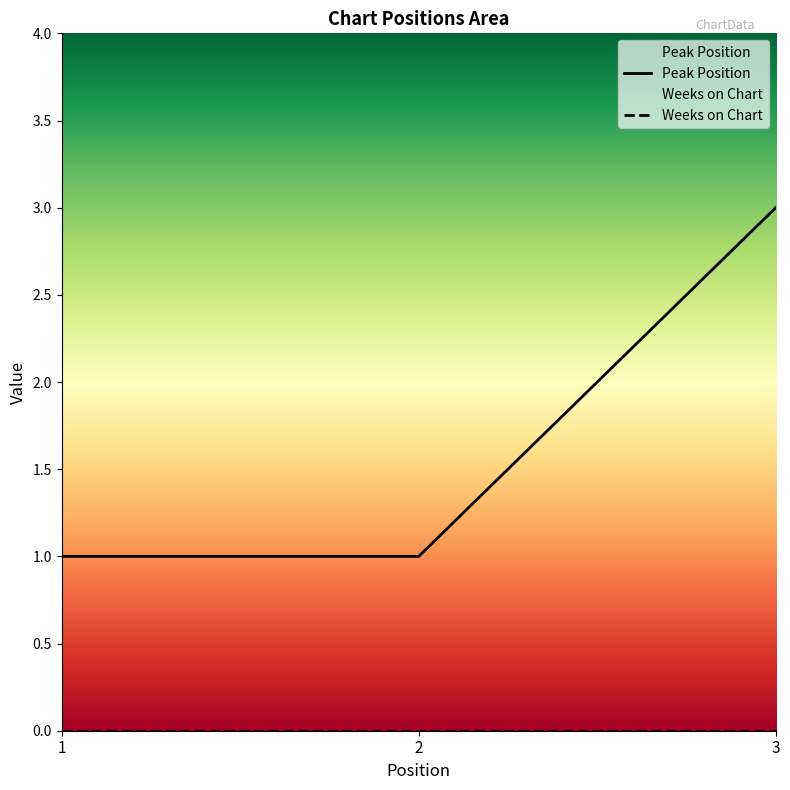

What is the average value?

2